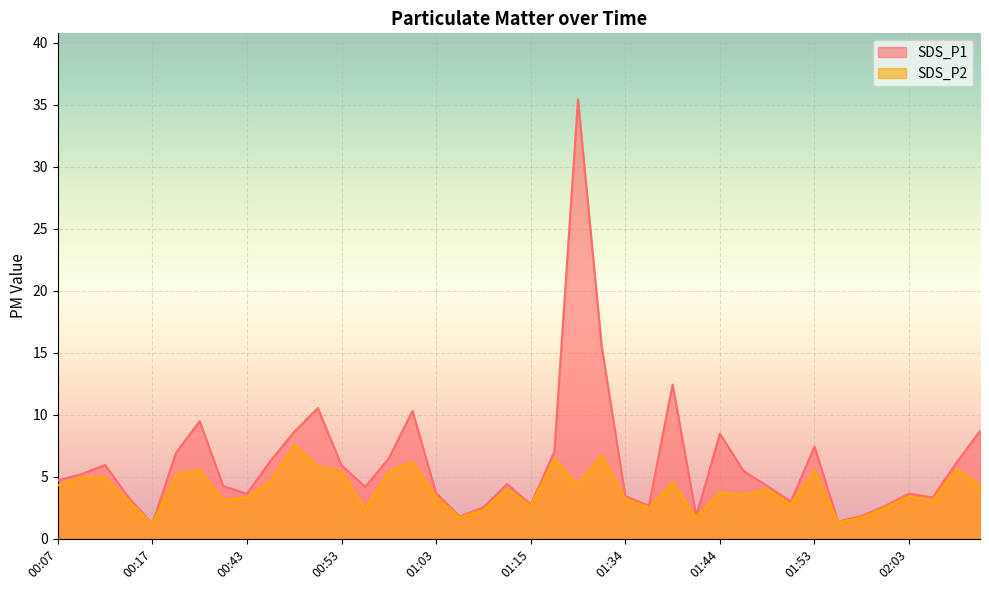

True or false: SDS_P2 and SDS_P1 intersect in this chart.

False